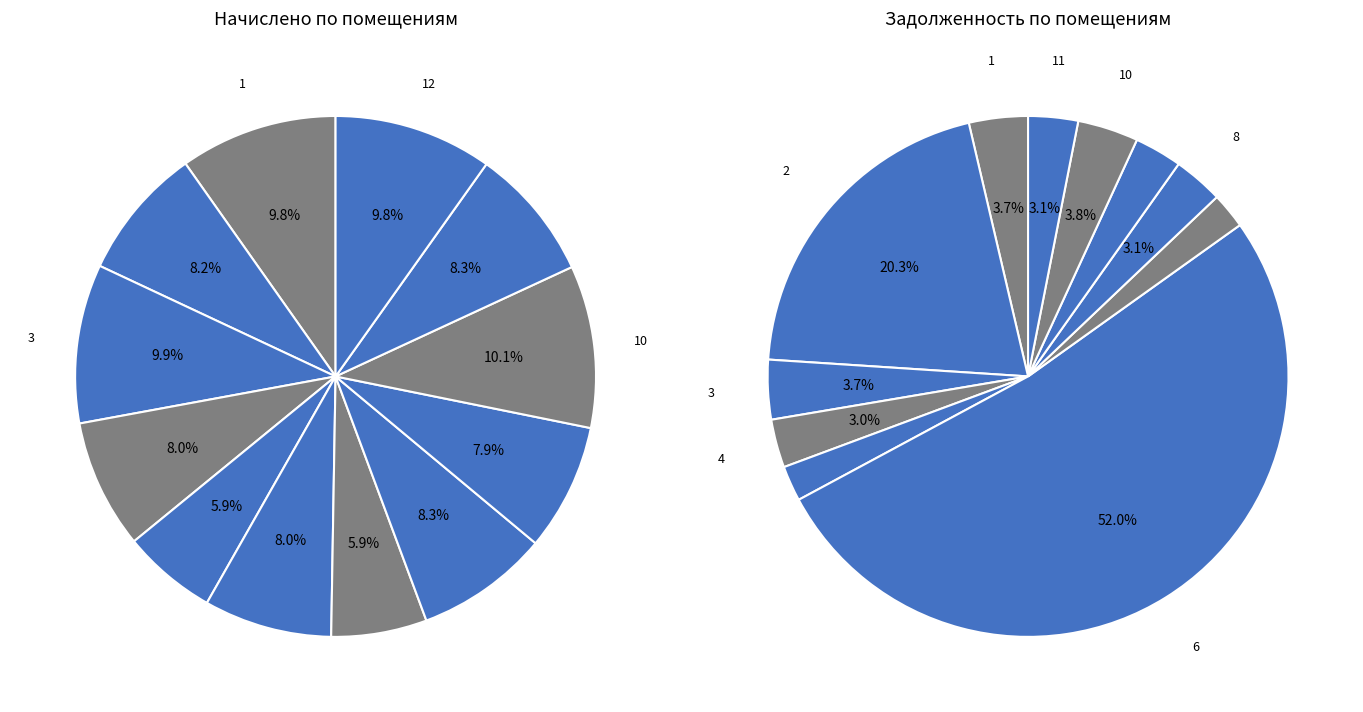

The 2 slice represents 1% of the pie. True or false?

False